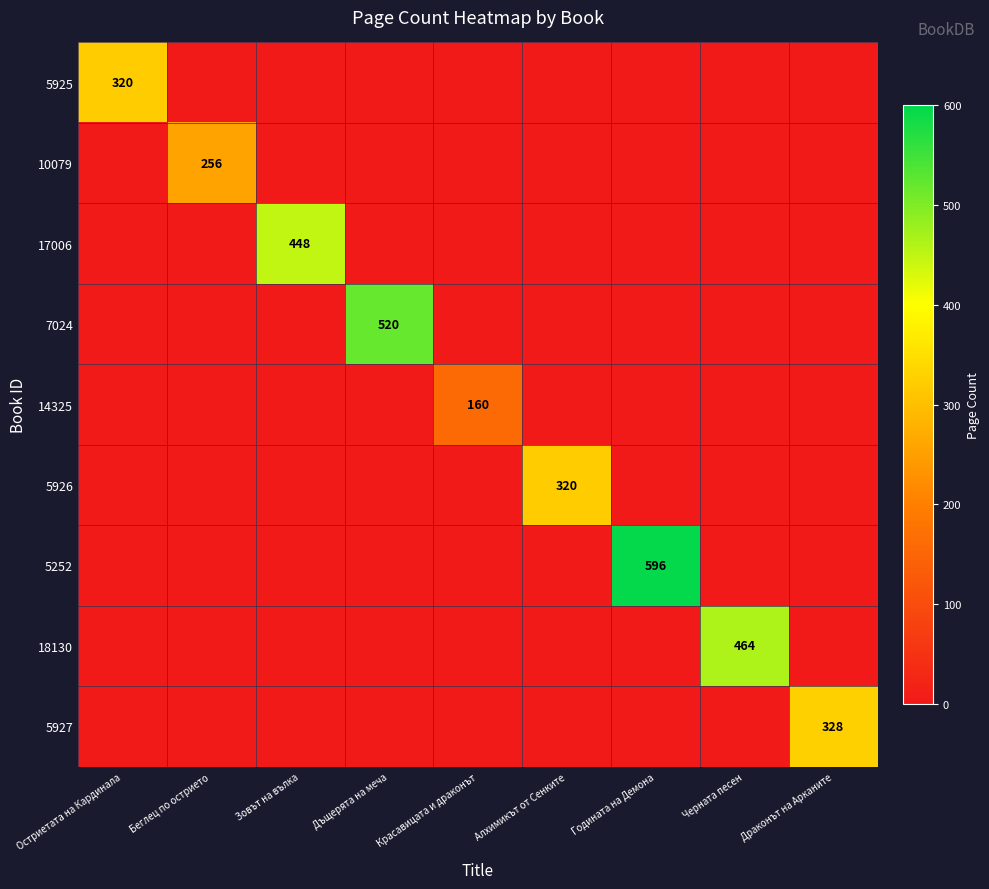

What is the maximum value for 17006?

448